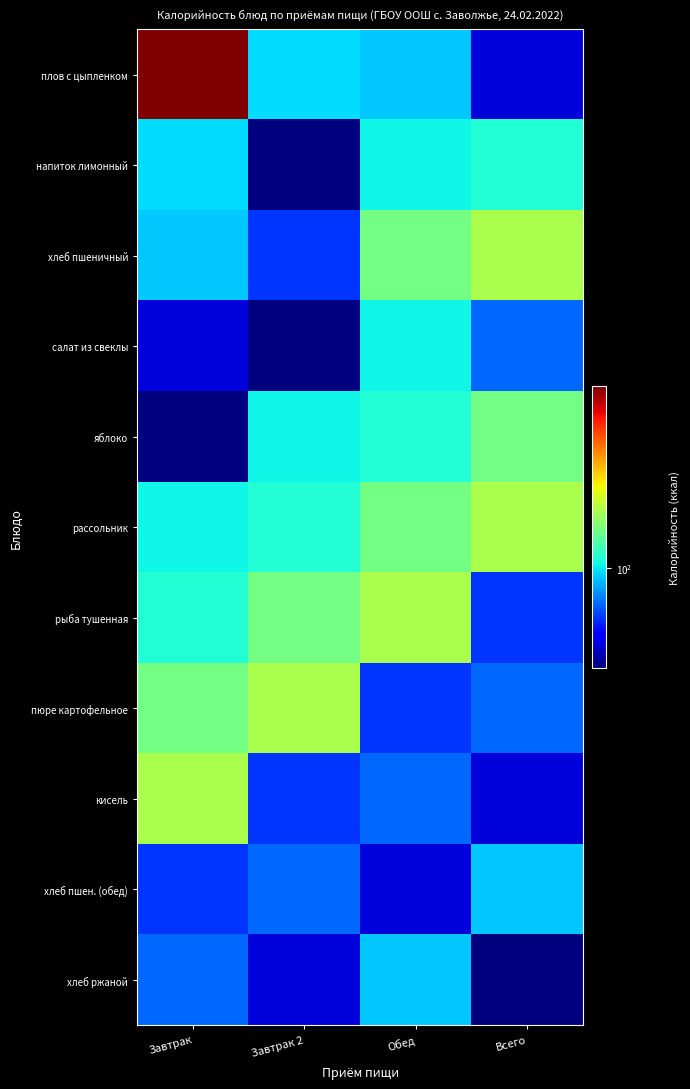

At which category is the sum across all series the highest?

Завтрак